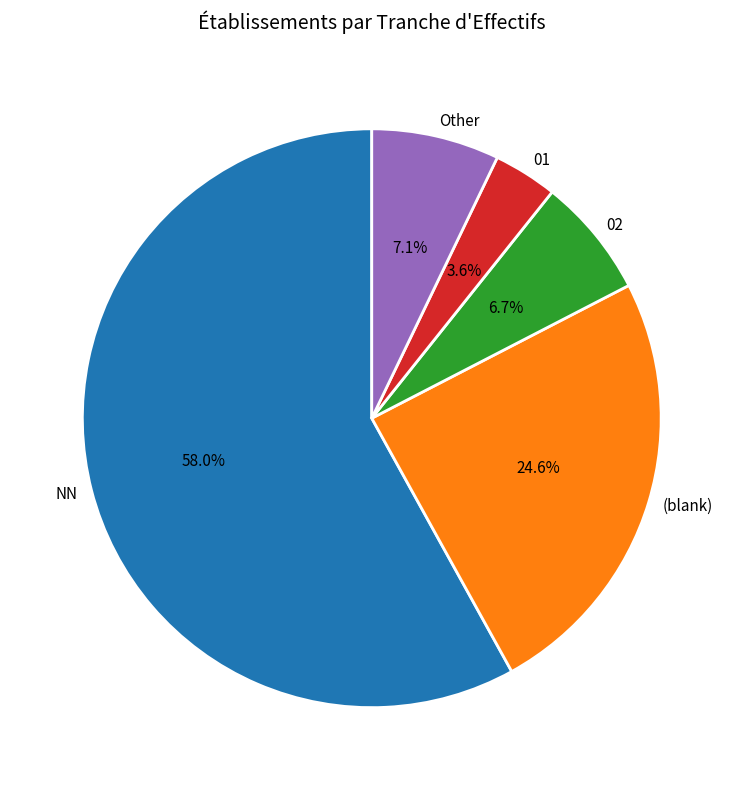

What is the ratio of the value at Other to the value at 02?

1.1